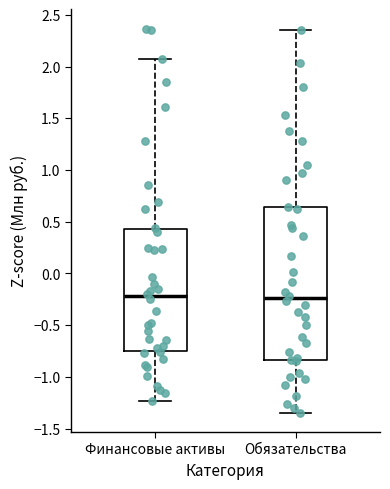

Reading left to right, read every box against the y-axis: the position of its median line, the range the box covers, and the ends of its whiskers. The values are not printed on the chart, so give them approximately, as read against the axis.

Финансовые активы: median -0.20, box -0.75 to 0.45, whiskers -1.25 to 2.10
Обязательства: median -0.25, box -0.85 to 0.65, whiskers -1.35 to 2.35